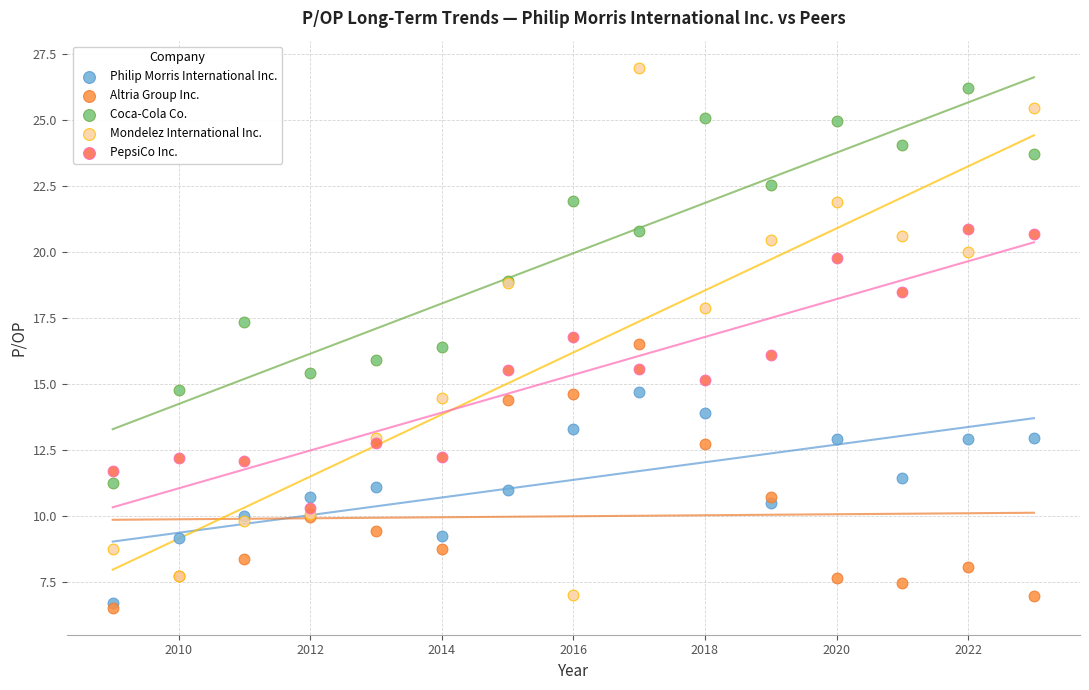

Which series contains the highest Y value?

Mondelez International Inc.